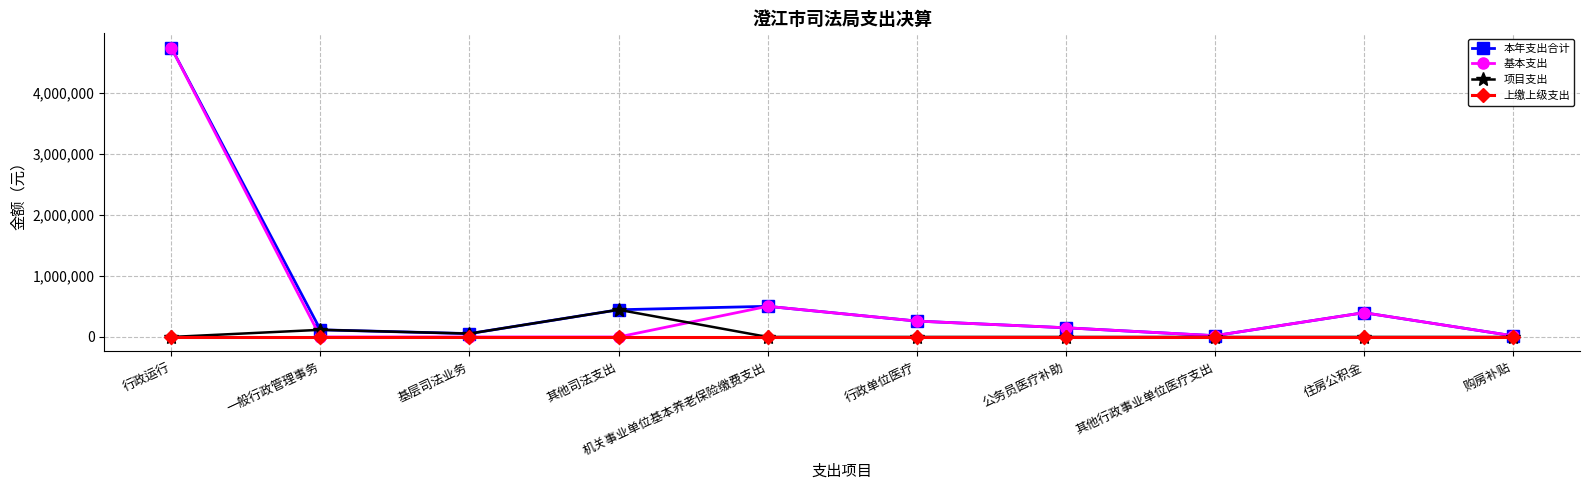

Which series has the largest total across all categories?

本年支出合计